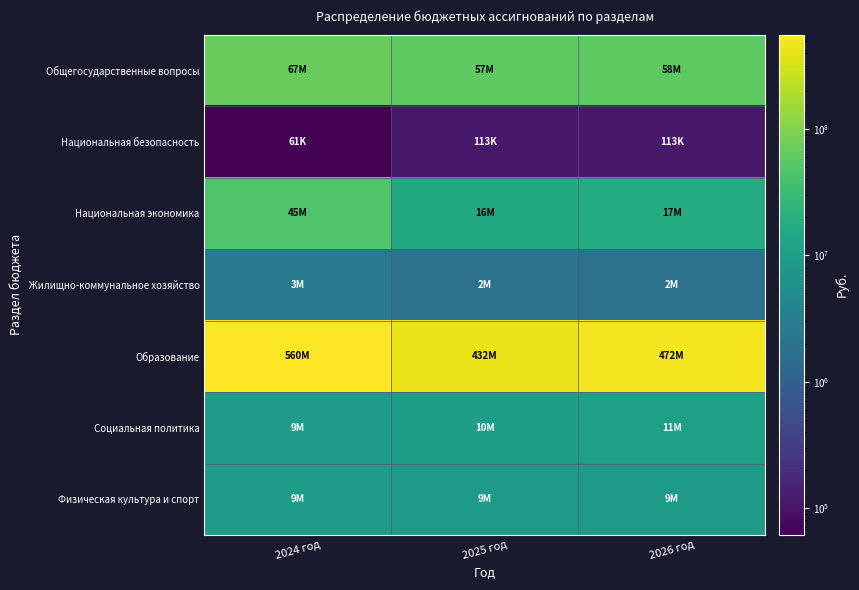

How many data points does each series have?

3